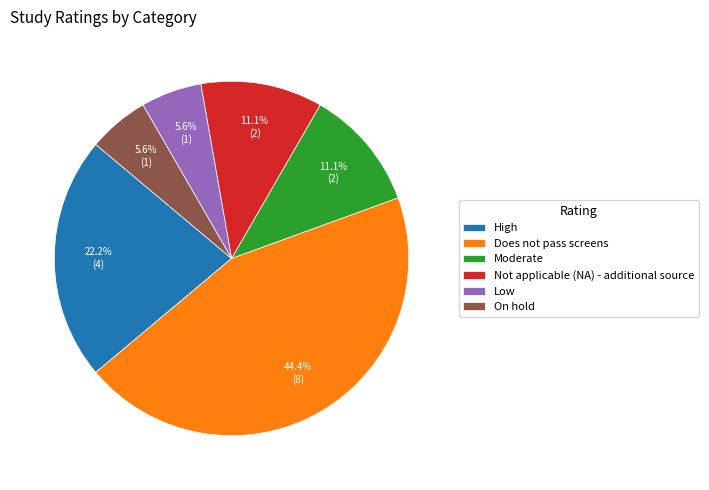

Does Does not pass screens account for over 50% of the chart?

No